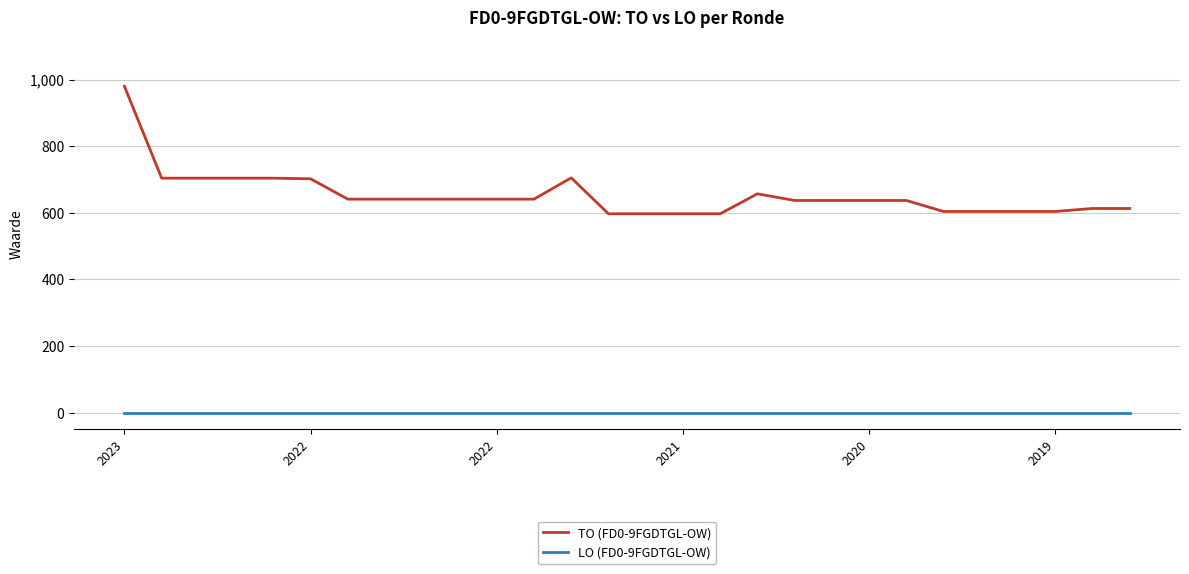

List the series in order of their overall mean, lowest first.

LO (FD0-9FGDTGL-OW), TO (FD0-9FGDTGL-OW)